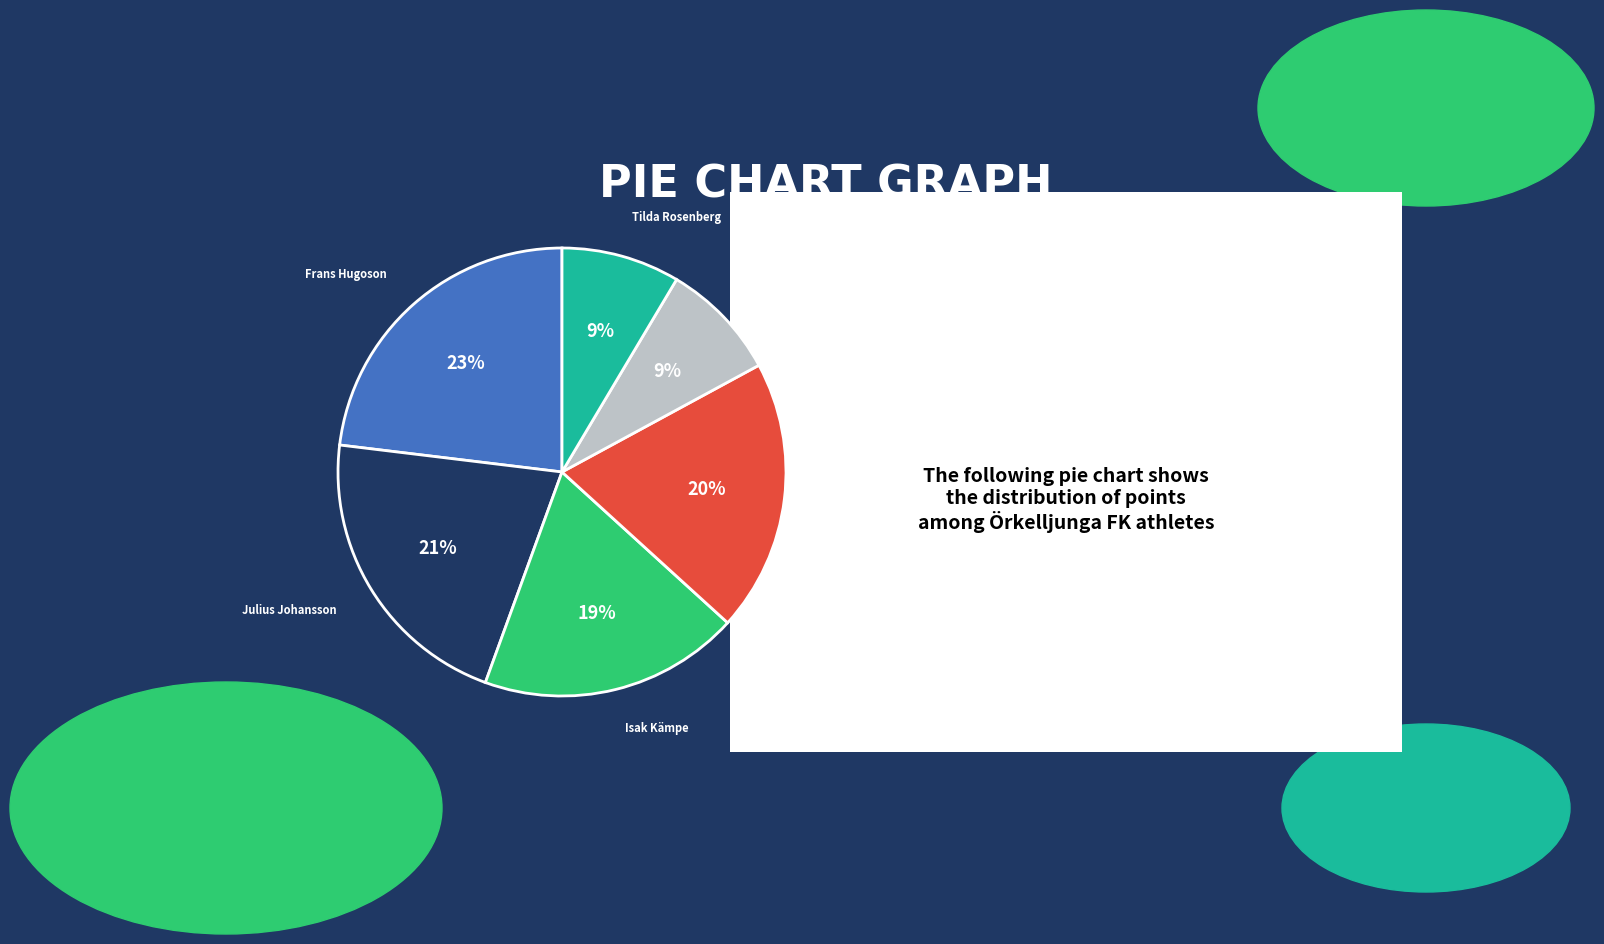

Which category has the biggest portion of the pie?

Frans Hugoson